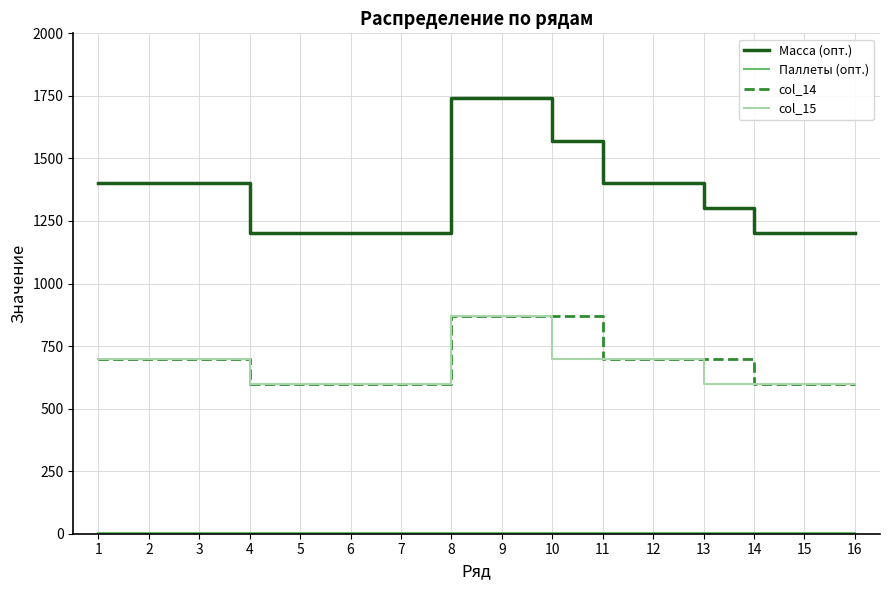

What is the maximum value shown in the chart?

1740